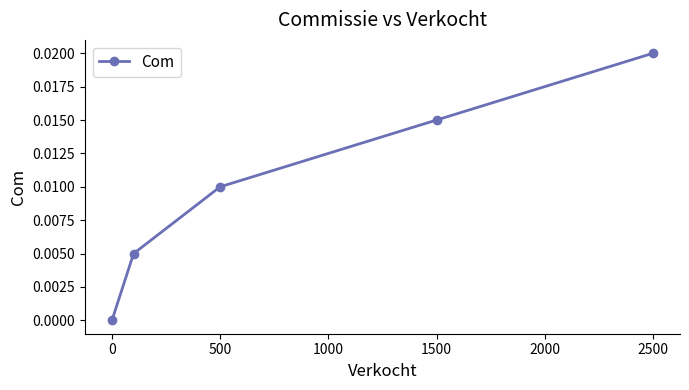

How many lines are shown in the chart?

1